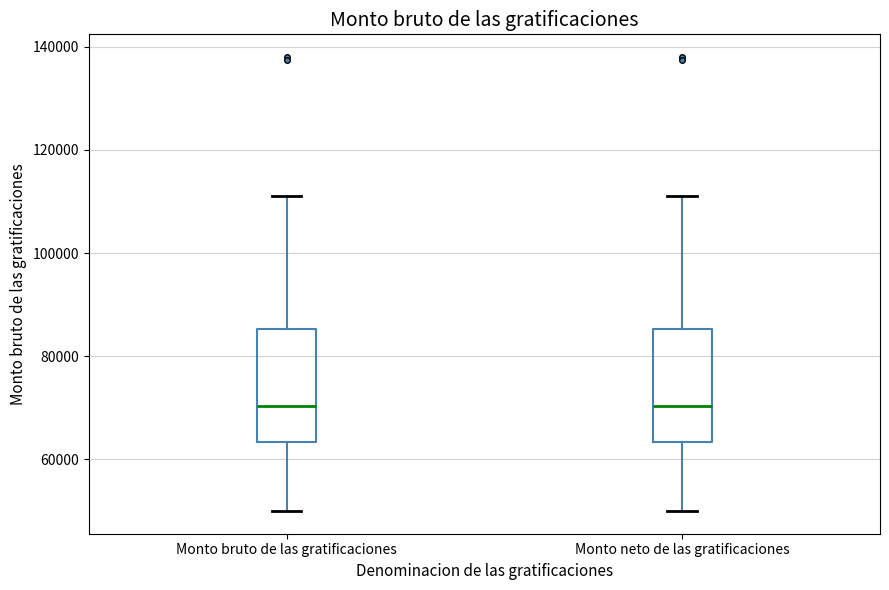

Reading left to right, read every box against the y-axis: the position of its median line, the range the box covers, and the ends of its whiskers. The values are not printed on the chart, so give them approximately, as read against the axis.

Monto bruto de las gratificaciones: median 70000, box 64000 to 86000, whiskers 50000 to 112000
Monto neto de las gratificaciones: median 70000, box 64000 to 86000, whiskers 50000 to 112000